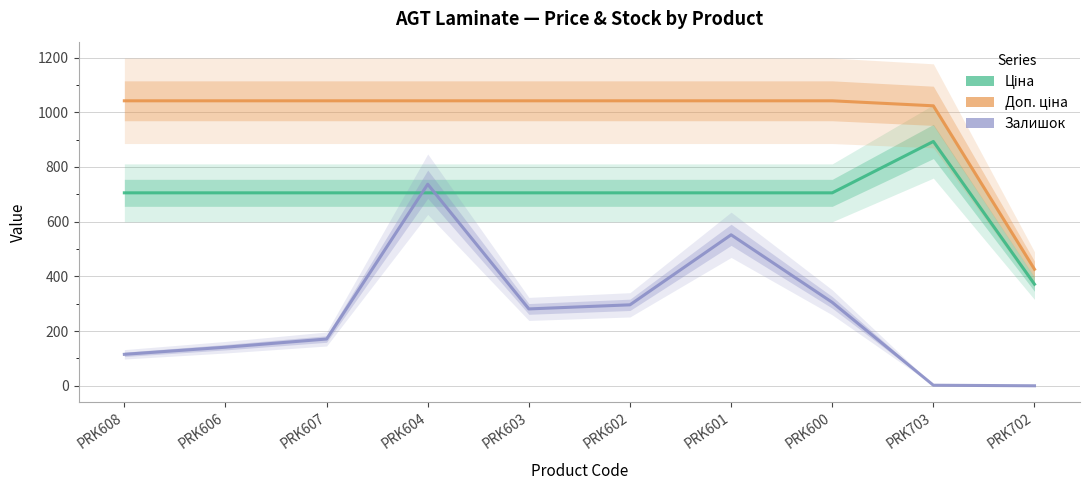

How many data points in Доп. ціна are above 1042?

8